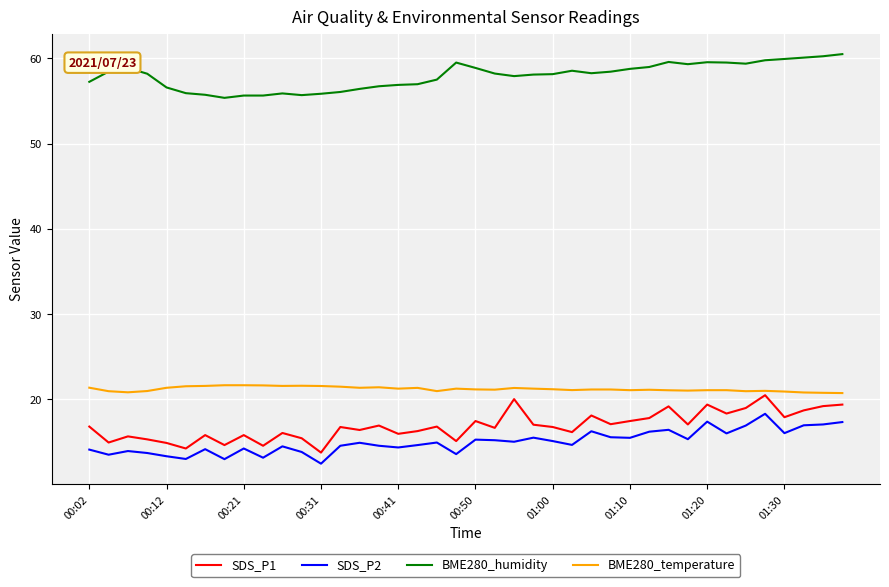

Which series has the largest total across all categories?

BME280_humidity